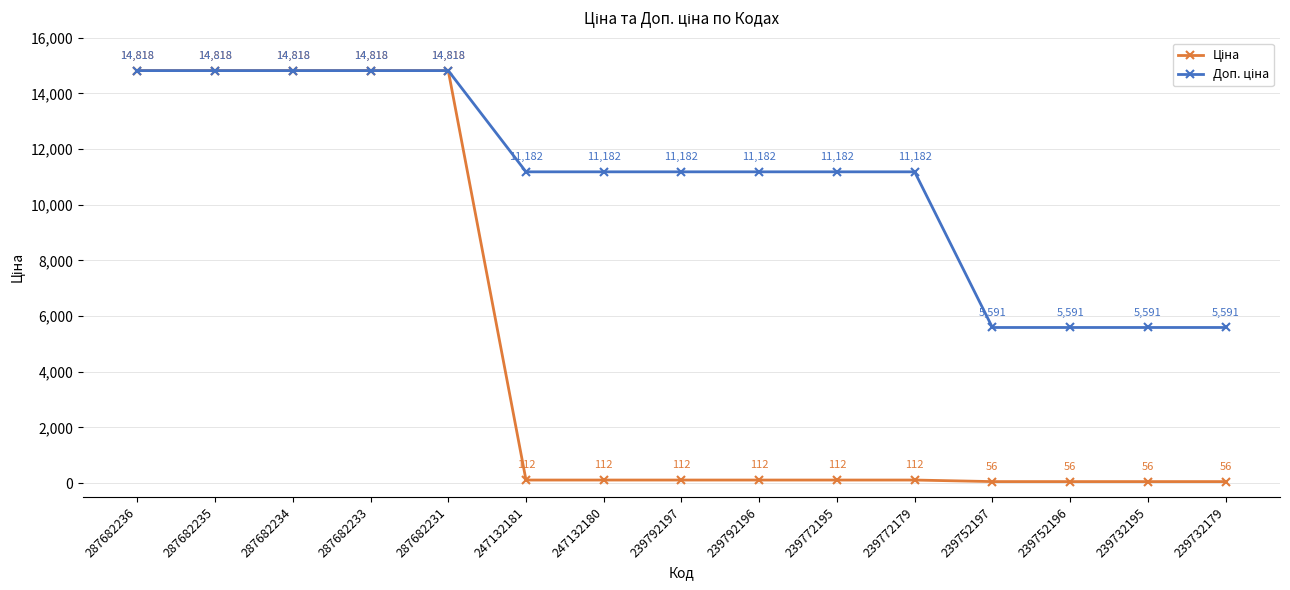

What is the smallest value displayed?

55.9